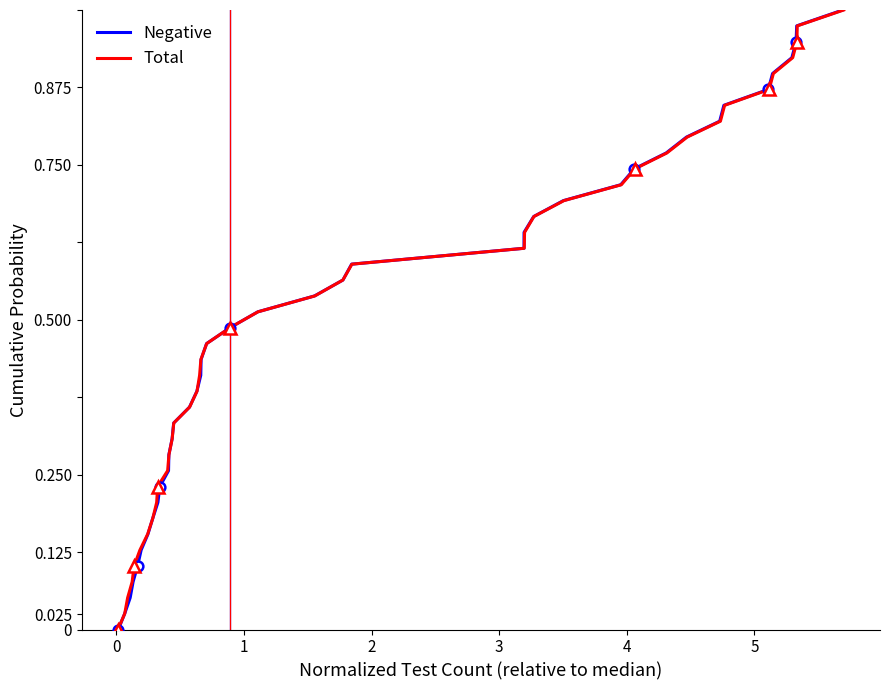

Is it true that Total equals 1.6 at 39?

False